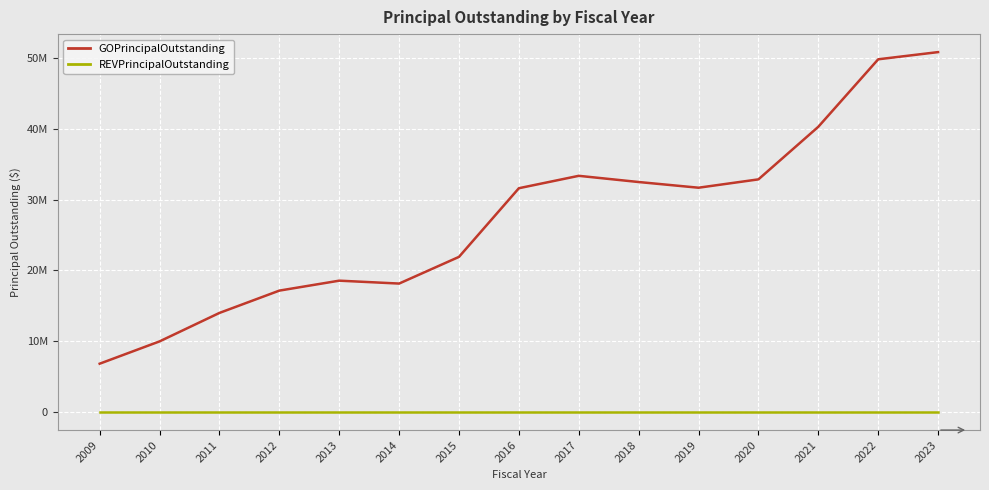

Rank the series by their average value, from highest to lowest.

GOPrincipalOutstanding, REVPrincipalOutstanding